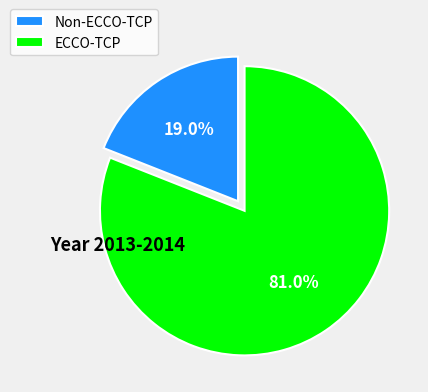

How many segments does this pie chart have?

2